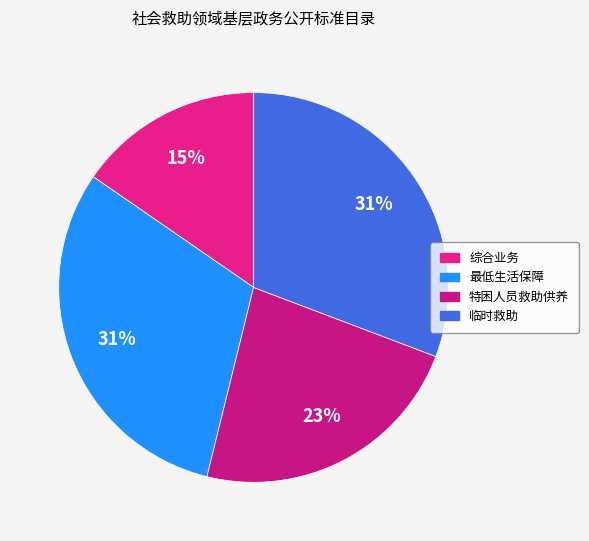

Count the number of slices in the pie.

4